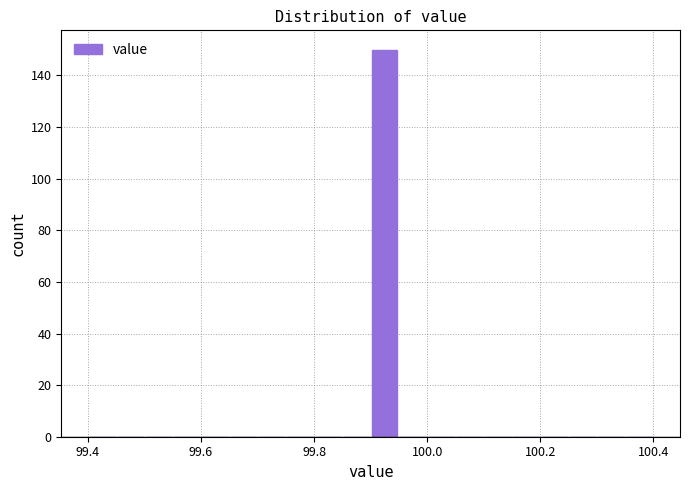

Read against the x-axis, roughly where is the centre of the tallest bar?

99.92